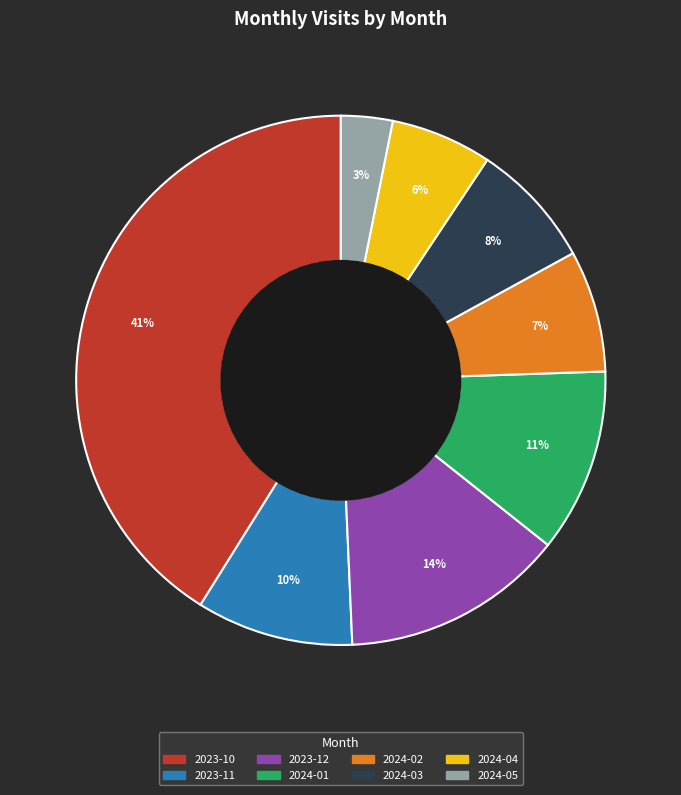

Is there any slice that represents more than half of the pie?

No